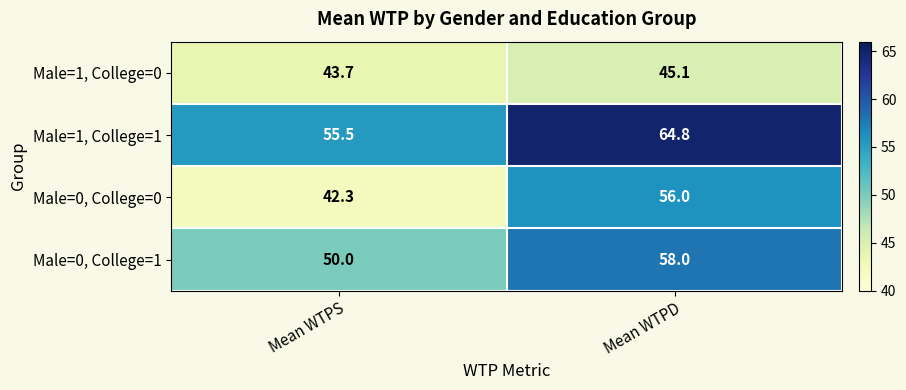

Reading left to right, list all the values displayed in this chart.

Male=1, College=0: Mean WTPS=43.7	Mean WTPD=45.1
Male=1, College=1: Mean WTPS=55.5	Mean WTPD=64.8
Male=0, College=0: Mean WTPS=42.3	Mean WTPD=56.0
Male=0, College=1: Mean WTPS=50.0	Mean WTPD=58.0